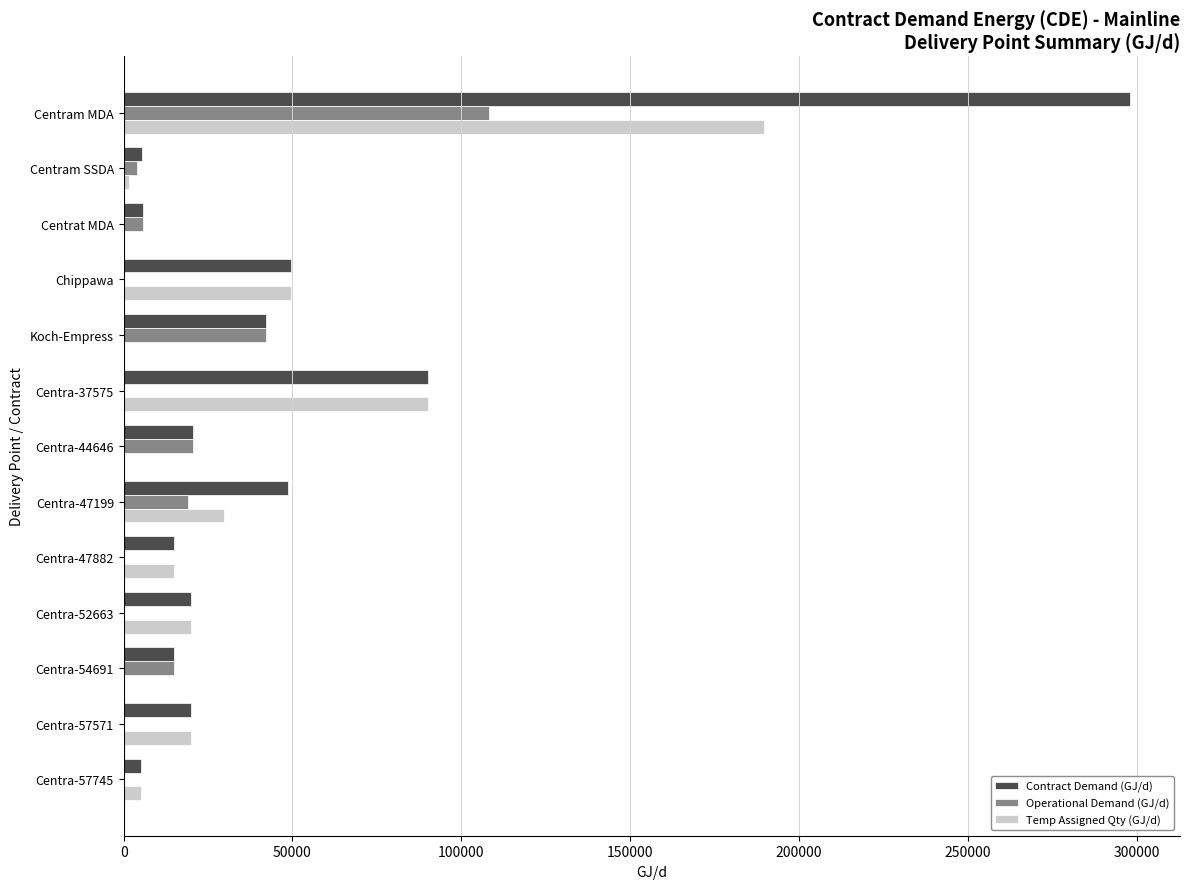

What is the sum of all Temp Assigned Qty (GJ/d) values?

420433